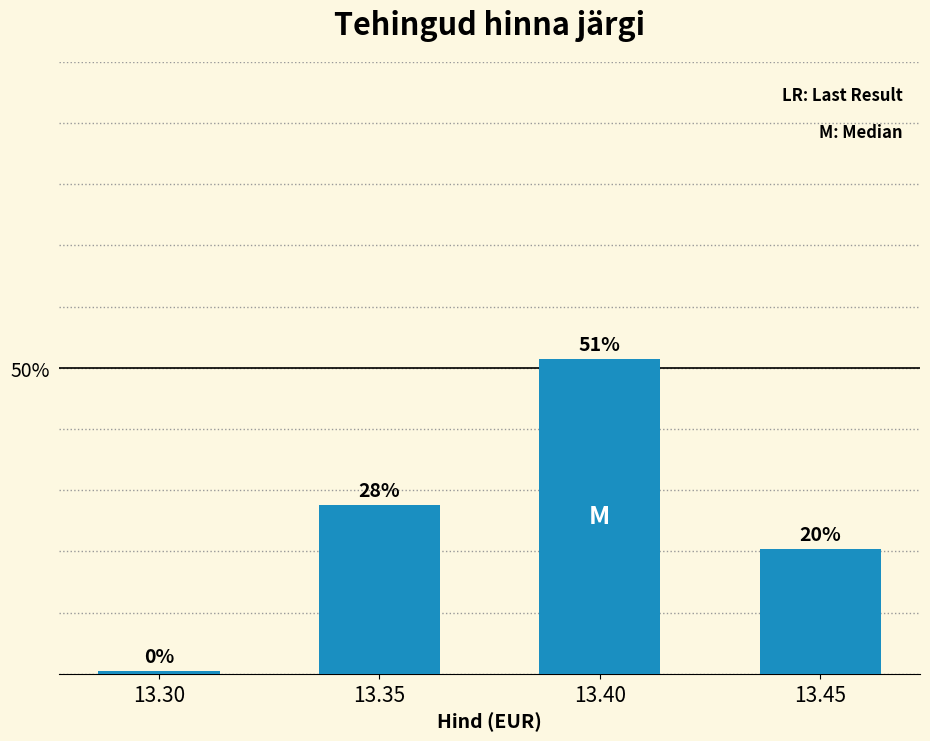

Reading left to right, what are all the values shown in this chart?

13.30=0.5	13.35=27.6	13.40=51.4	13.45=20.5